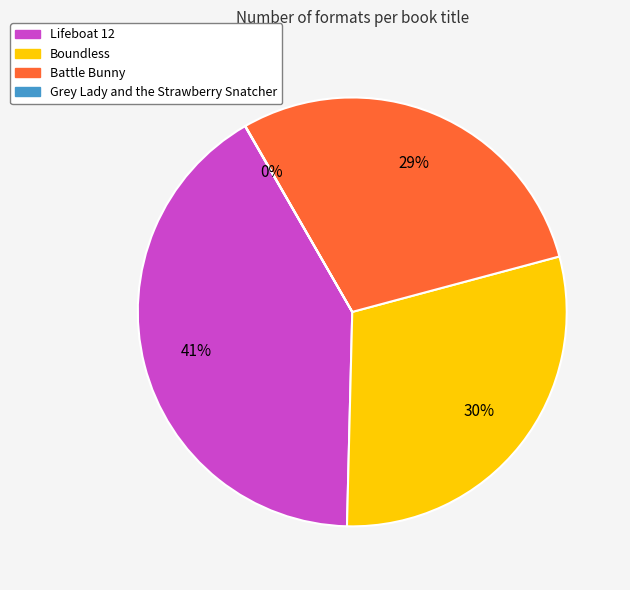

Which slice is the largest?

Lifeboat 12